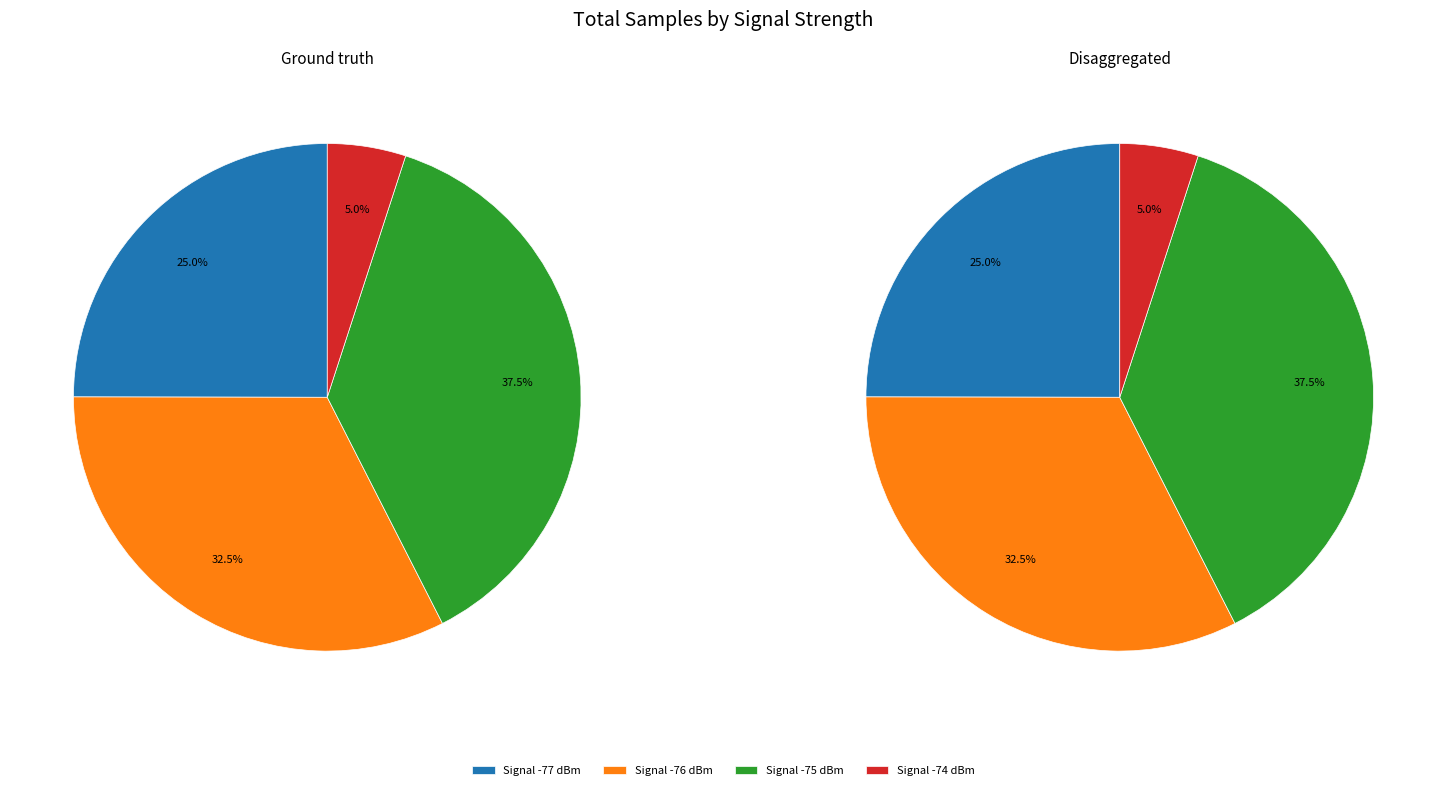

Combined, do 24 and 2 account for over 50%?

No